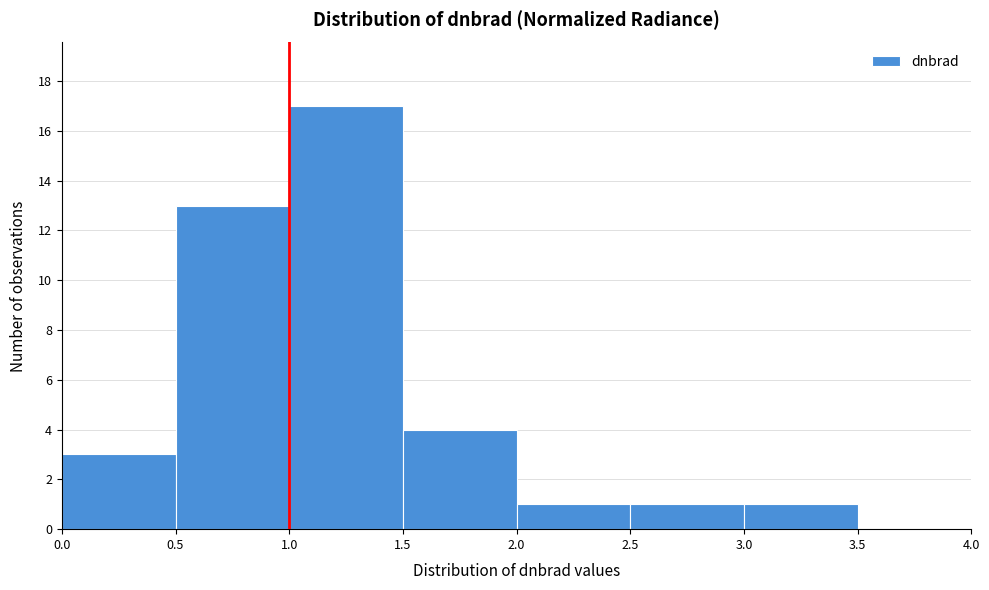

Reading left to right, transcribe this chart: for each bar, give the range it covers on the x-axis and its height. The values are not printed on the chart, so give them approximately, as read against the axis.

0.0 to 0.5: 3
0.5 to 1.0: 13
1.0 to 1.5: 17
1.5 to 2.0: 4
2.0 to 2.5: 1
2.5 to 3.0: 1
3.0 to 3.5: 1
3.5 to 4.0: 0